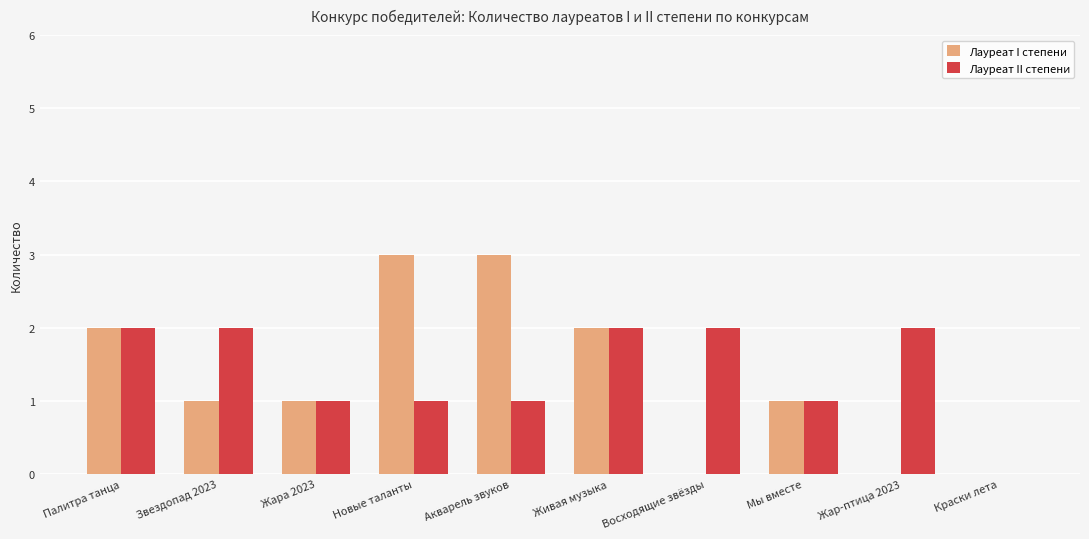

Reading right to left, extract all data points from this chart.

Лауреат I степени: Краски лета=0	Жар-птица 2023=0	Мы вместе=1	Восходящие звёзды=0	Живая музыка=2	Акварель звуков=3	Новые таланты=3	Жара 2023=1	Звездопад 2023=1	Палитра танца=2
Лауреат II степени: Краски лета=0	Жар-птица 2023=2	Мы вместе=1	Восходящие звёзды=2	Живая музыка=2	Акварель звуков=1	Новые таланты=1	Жара 2023=1	Звездопад 2023=2	Палитра танца=2